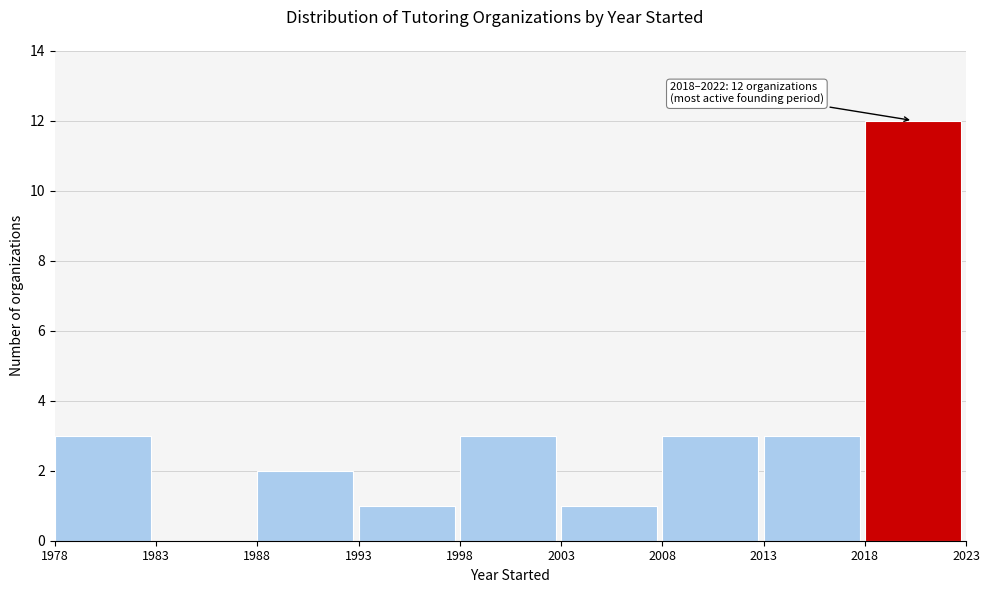

Over which range of the x-axis is the bar tallest?

2018 to 2023